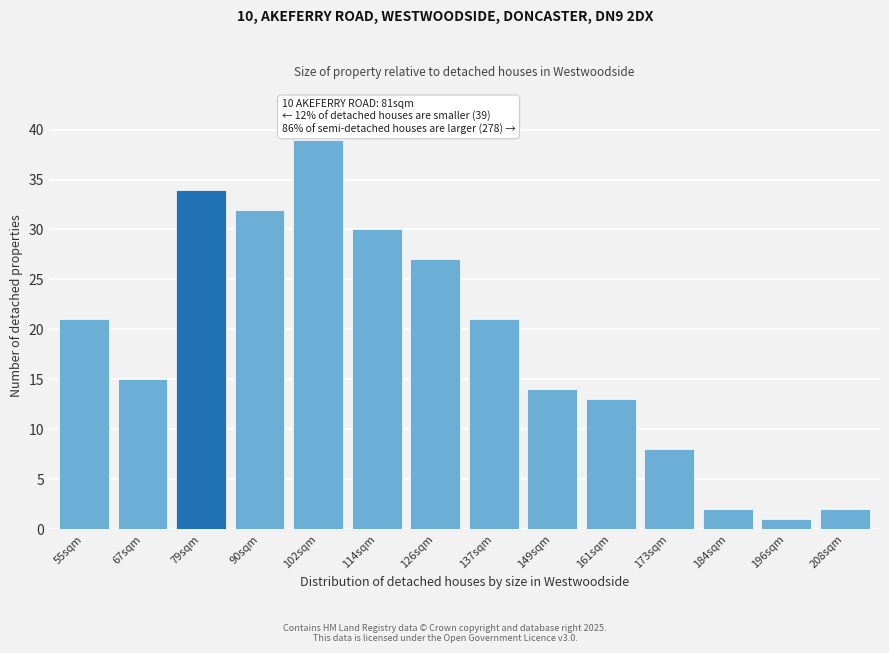

Reading right to left, extract all data points from this chart.

2	1	2	8	13	14	21	27	30	39	32	34	15	21